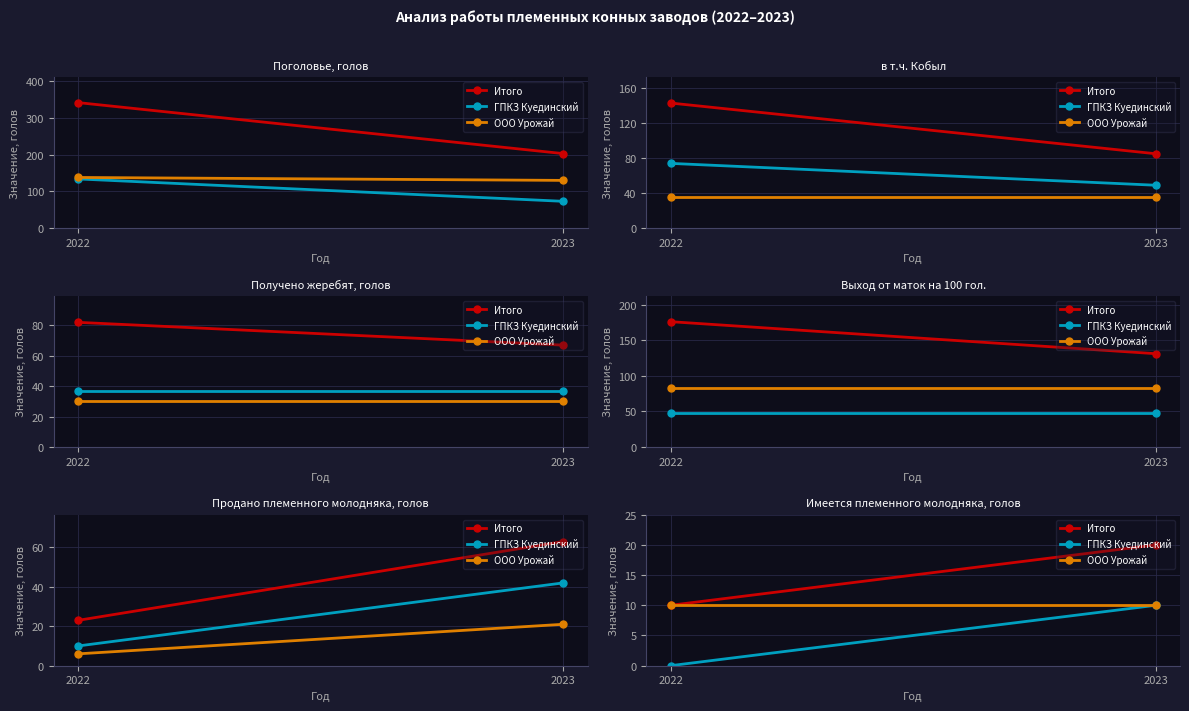

Reading right to left, extract all data points from this chart.

Итого: 20	10
ГПКЗ Куединский: 10	0
ООО Урожай: 10	10